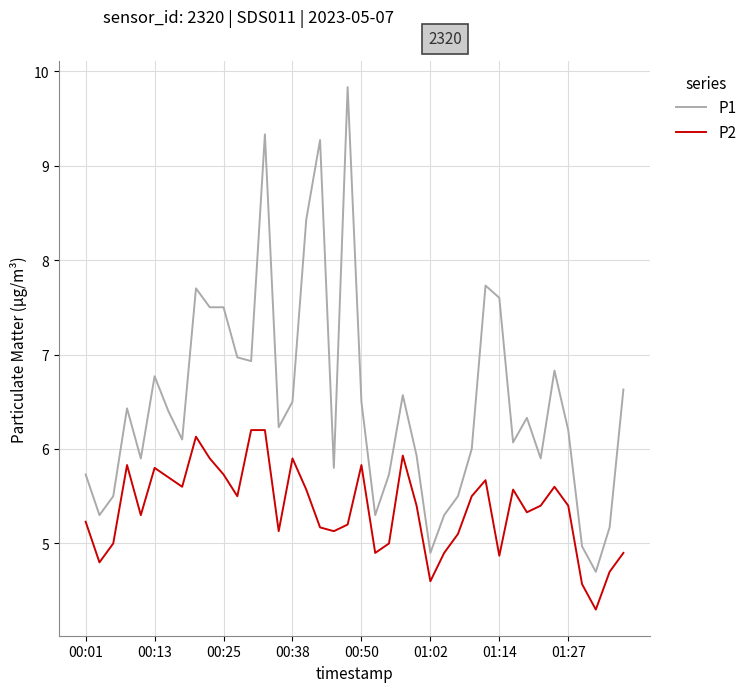

What is the average value of the P2 series?

5.4